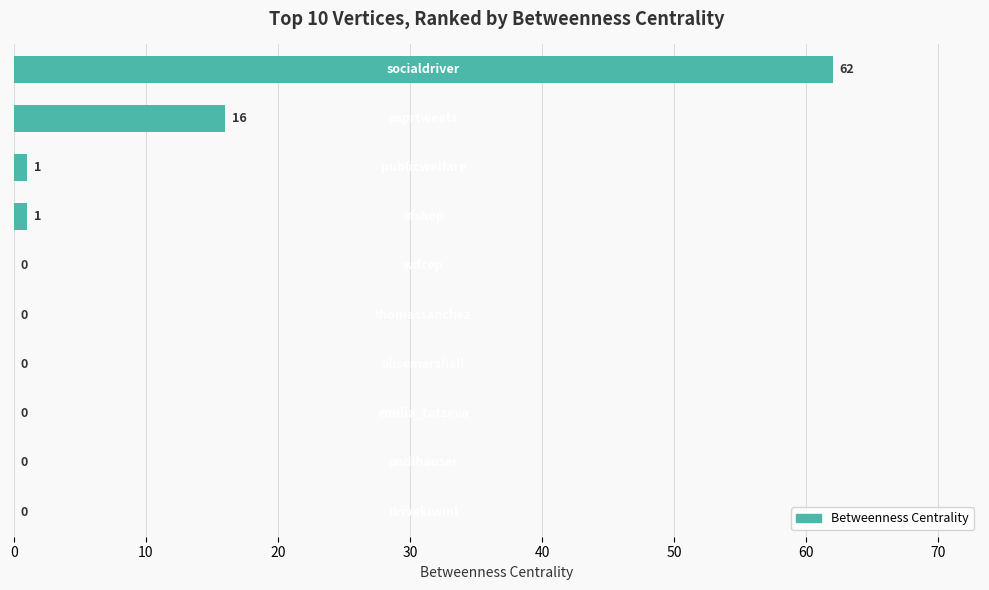

What is the sum of all values?

80